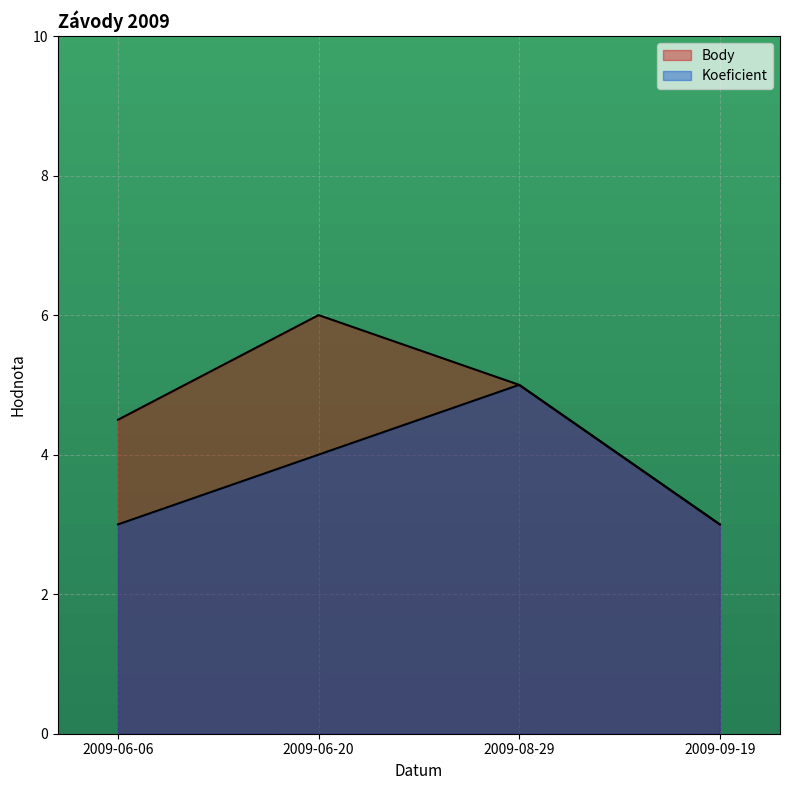

Is the value of Body at 2009-06-06 greater than the value of Koeficient at 2009-09-19?

Yes